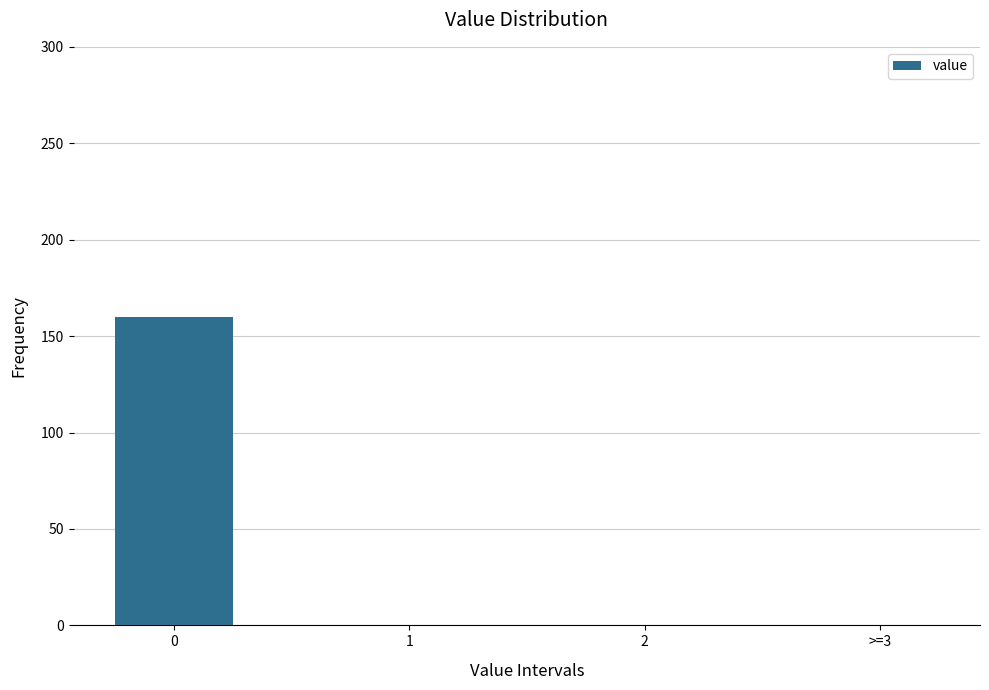

Reading right to left, list all the values displayed in this chart.

>=3=0	2=0	1=0	0=160